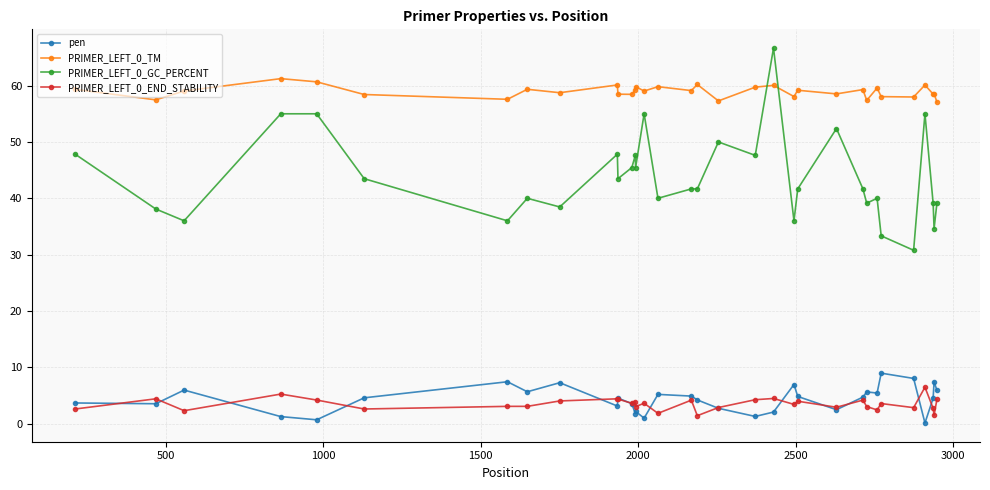

True or false: PRIMER_LEFT_0_TM has more than 2 interior local peaks.

True